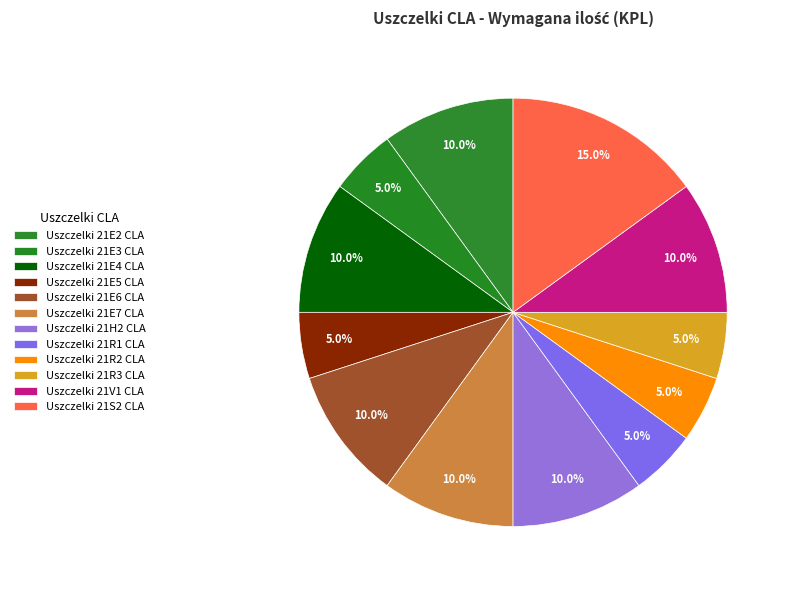

The Uszczelki 21R2 CLA slice represents 1% of the pie. True or false?

False